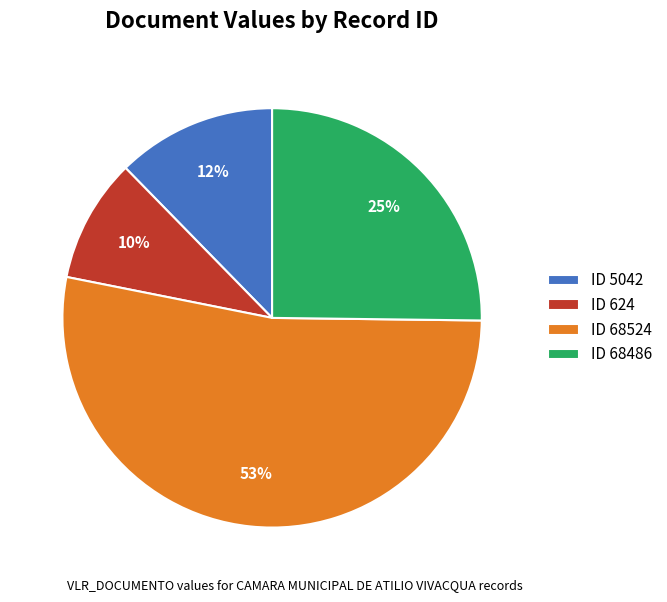

To the nearest percent, what is the combined percentage of ID 68524 and ID 68486?

78%